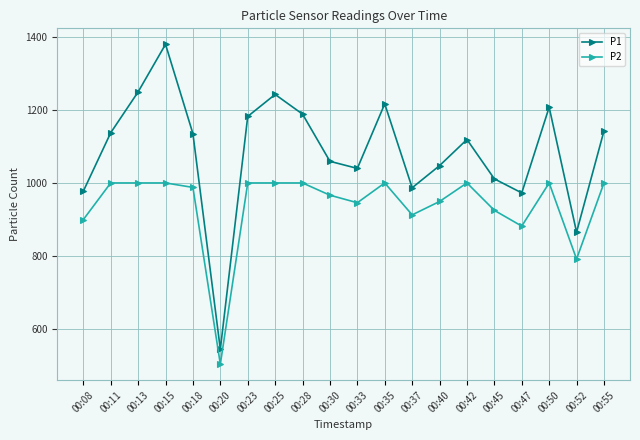

Which label corresponds to the smallest value in the chart?

00:20